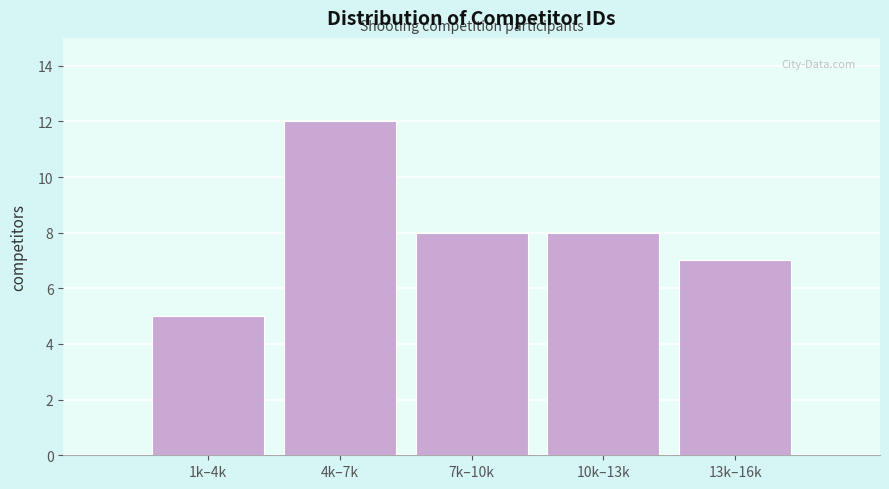

Reading right to left, what are all the values shown in this chart?

7	8	8	12	5